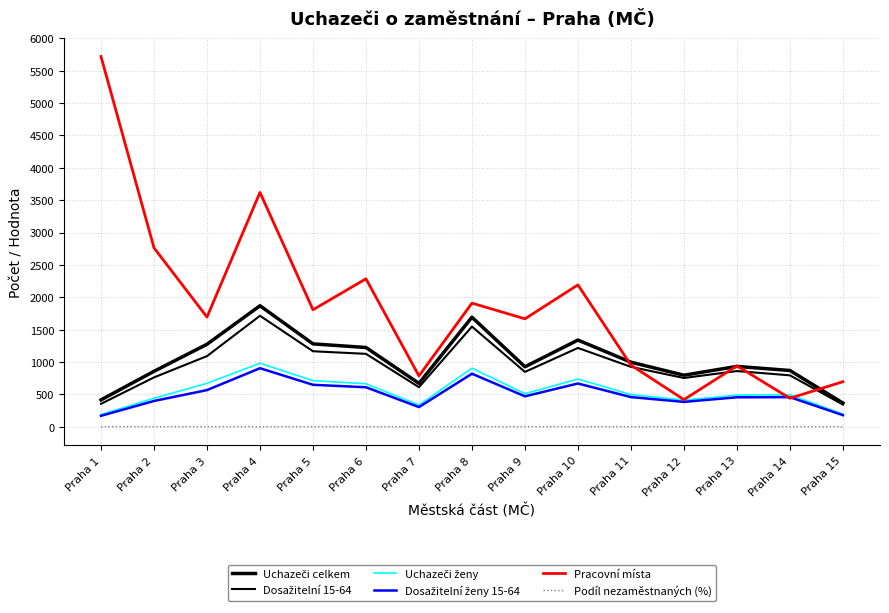

Does the chart have visible grid lines?

Yes